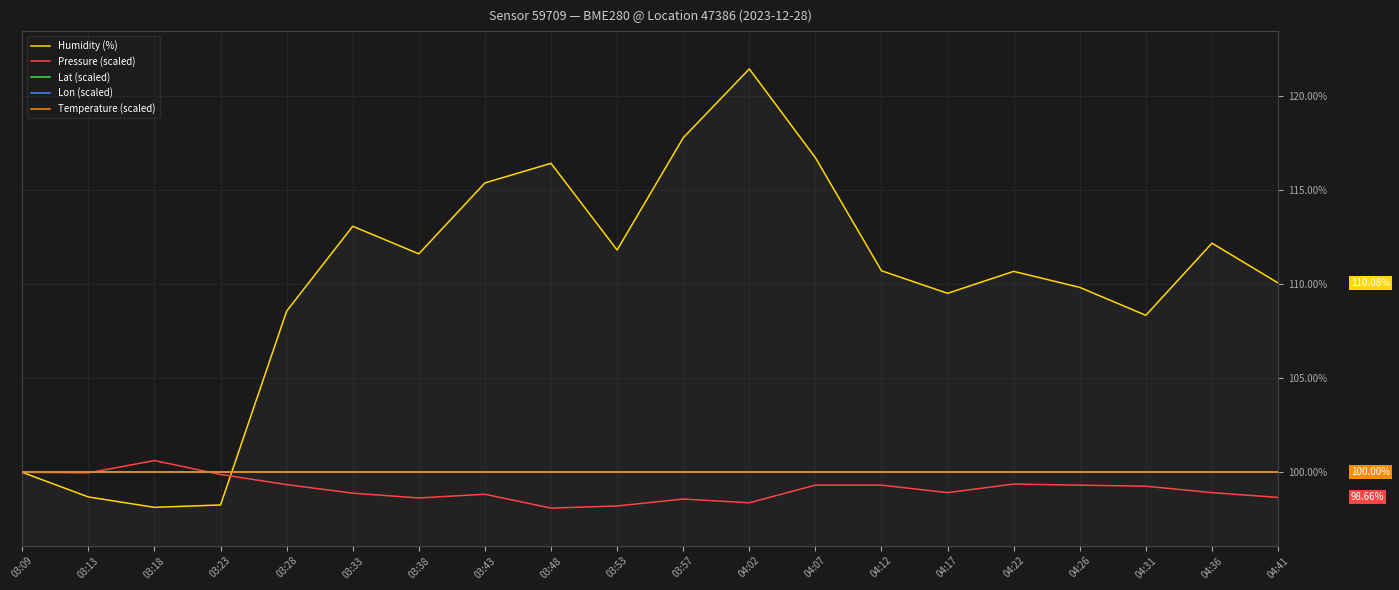

True or false: Lat (scaled) and Humidity (%) cross at least once.

True